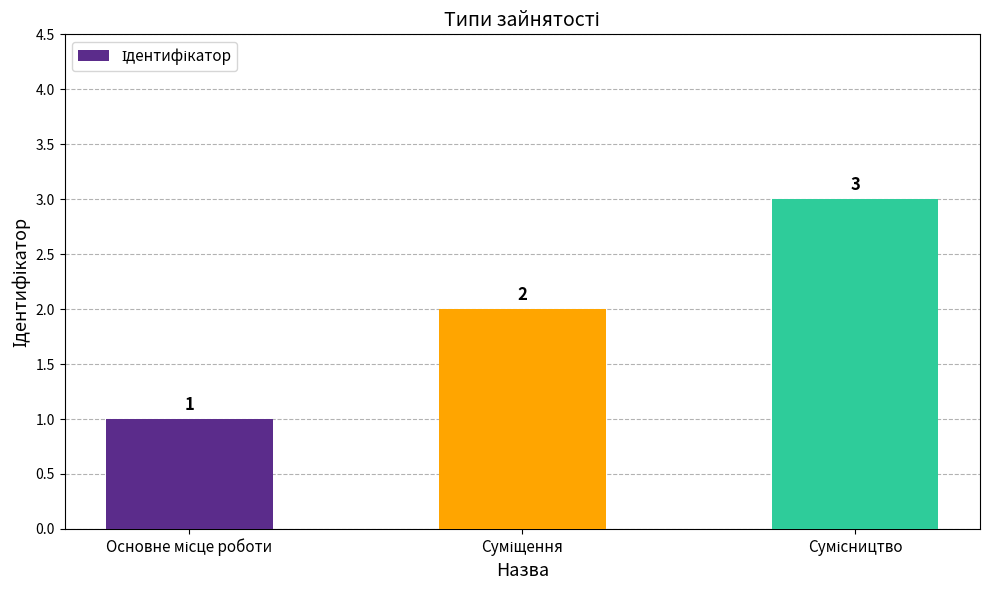

What is the sum of all values?

6